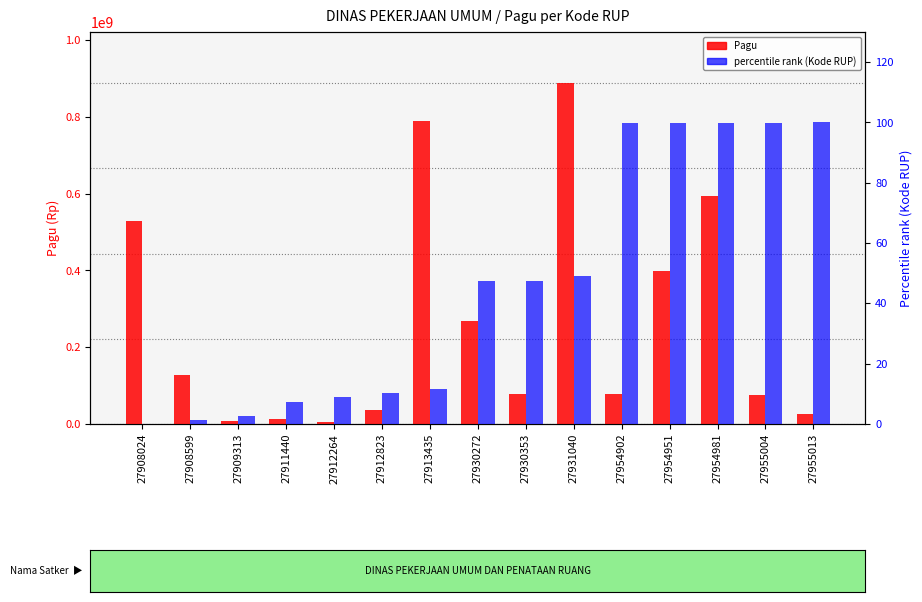

List the series in order of their overall mean, highest first.

Pagu, percentile rank (Kode RUP)